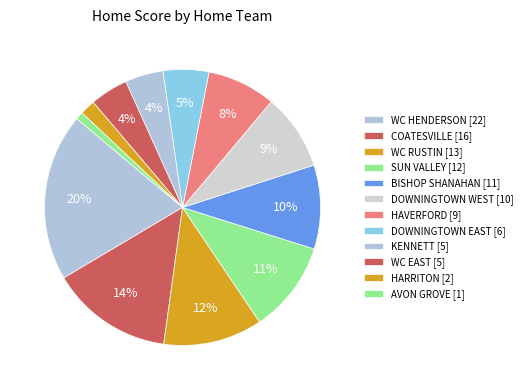

How many slices are in this pie chart?

12